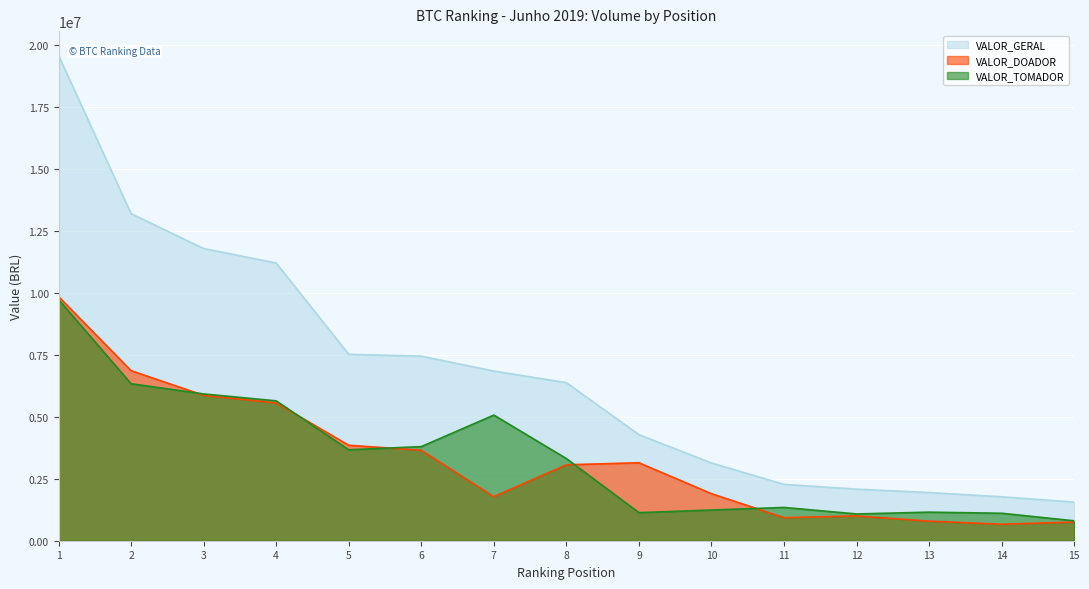

True or false: VALOR_GERAL has more than 0 points higher than both neighbors.

False